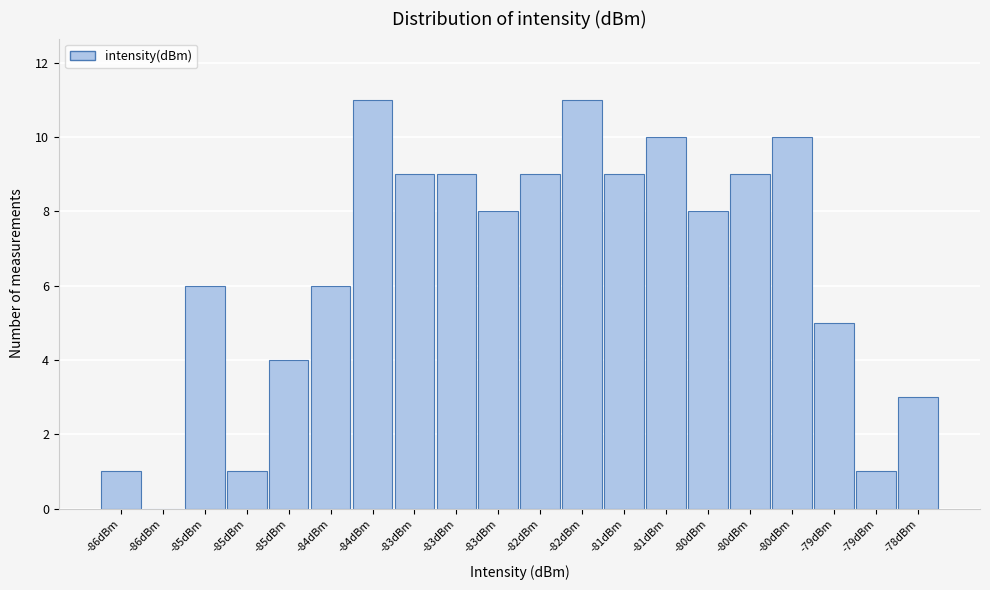

How many positive values are there?

19